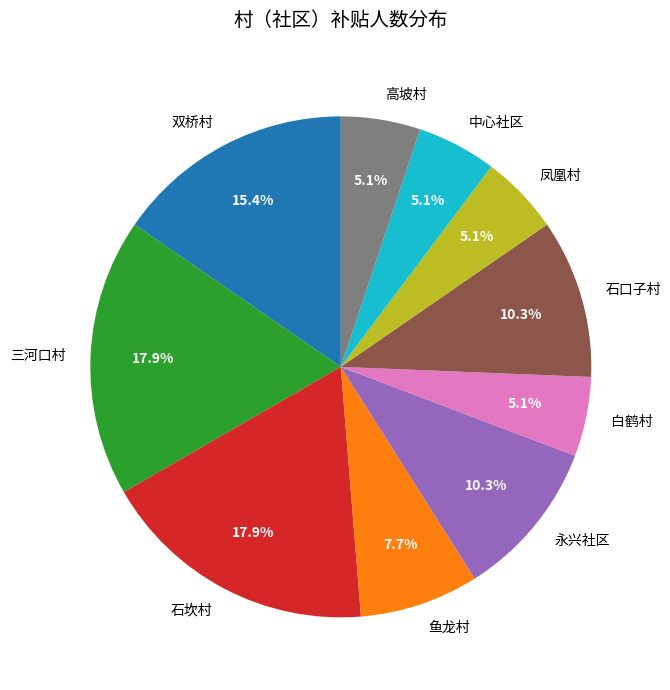

Between 石坎村 and 高坡村, which is larger?

石坎村